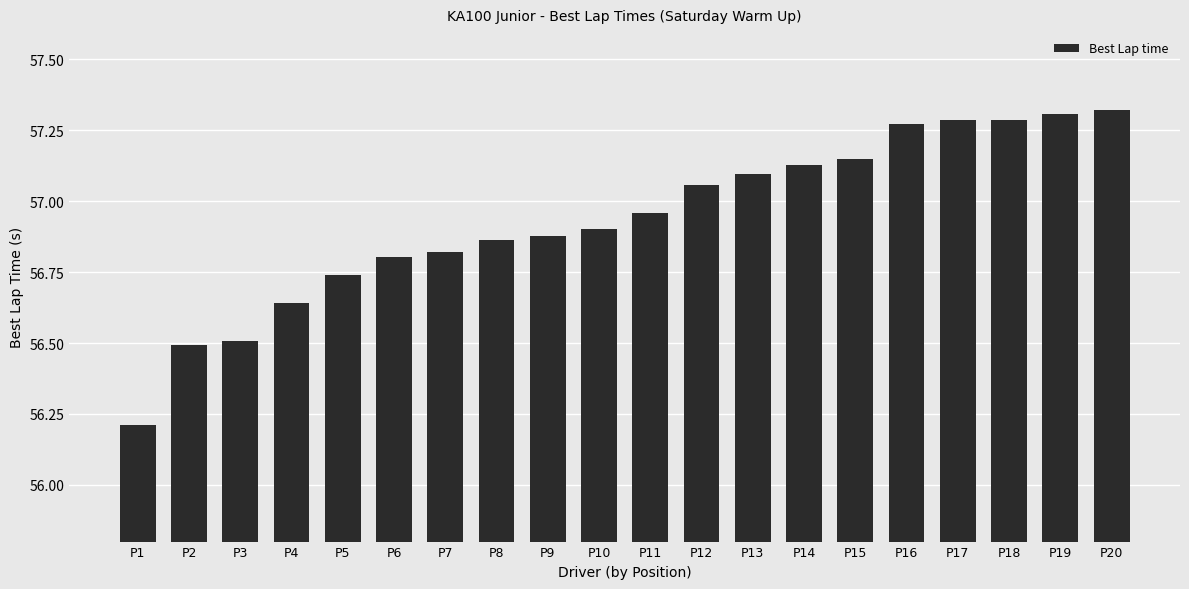

What is the sum of the values at P6 and P1?

113.0